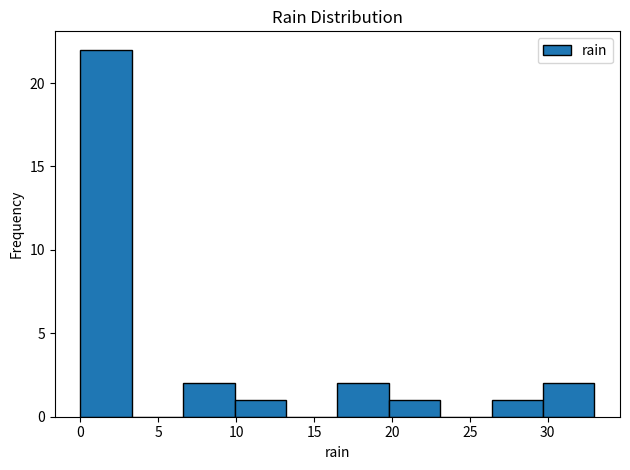

Reading left to right, list every bar in this chart as the range it spans on the x-axis followed by its height. Neither the bar edges nor the heights are printed on the chart, so give them approximately, as read against the axes.

0.0 to 3.3: 22
3.3 to 6.6: 0
6.6 to 9.9: 2
9.9 to 13.2: 1
13.2 to 16.5: 0
16.5 to 19.8: 2
19.8 to 23.1: 1
23.1 to 26.4: 0
26.4 to 29.7: 1
29.7 to 33.0: 2